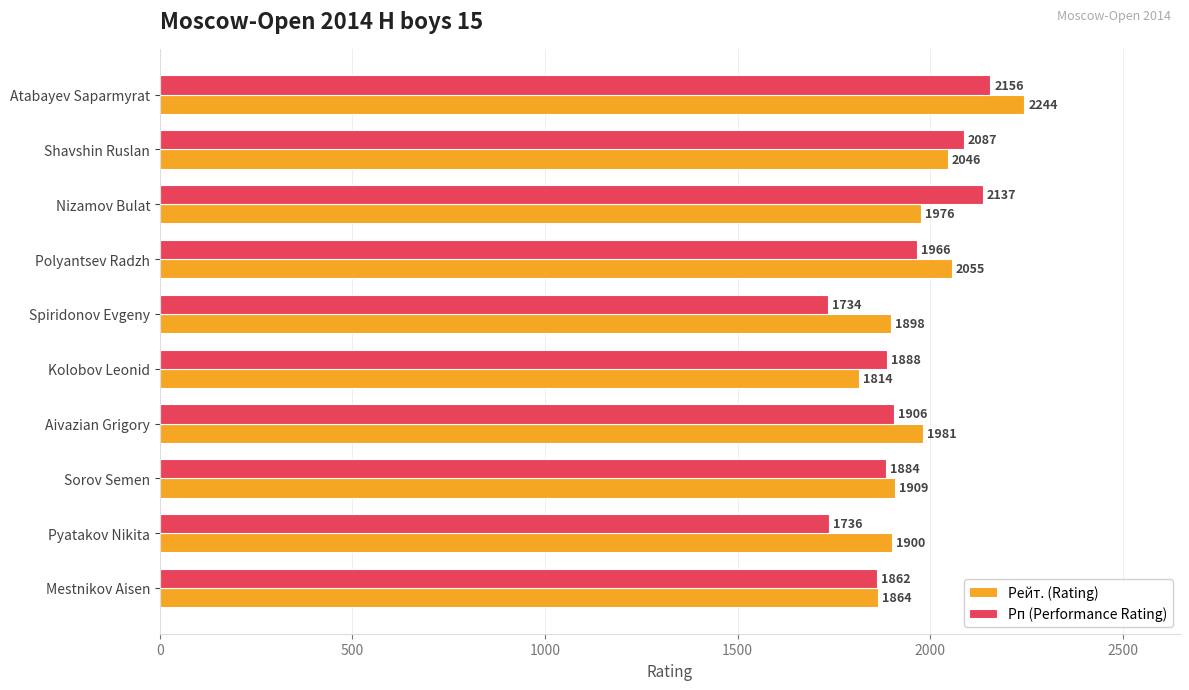

How many distinct data groups are displayed?

2